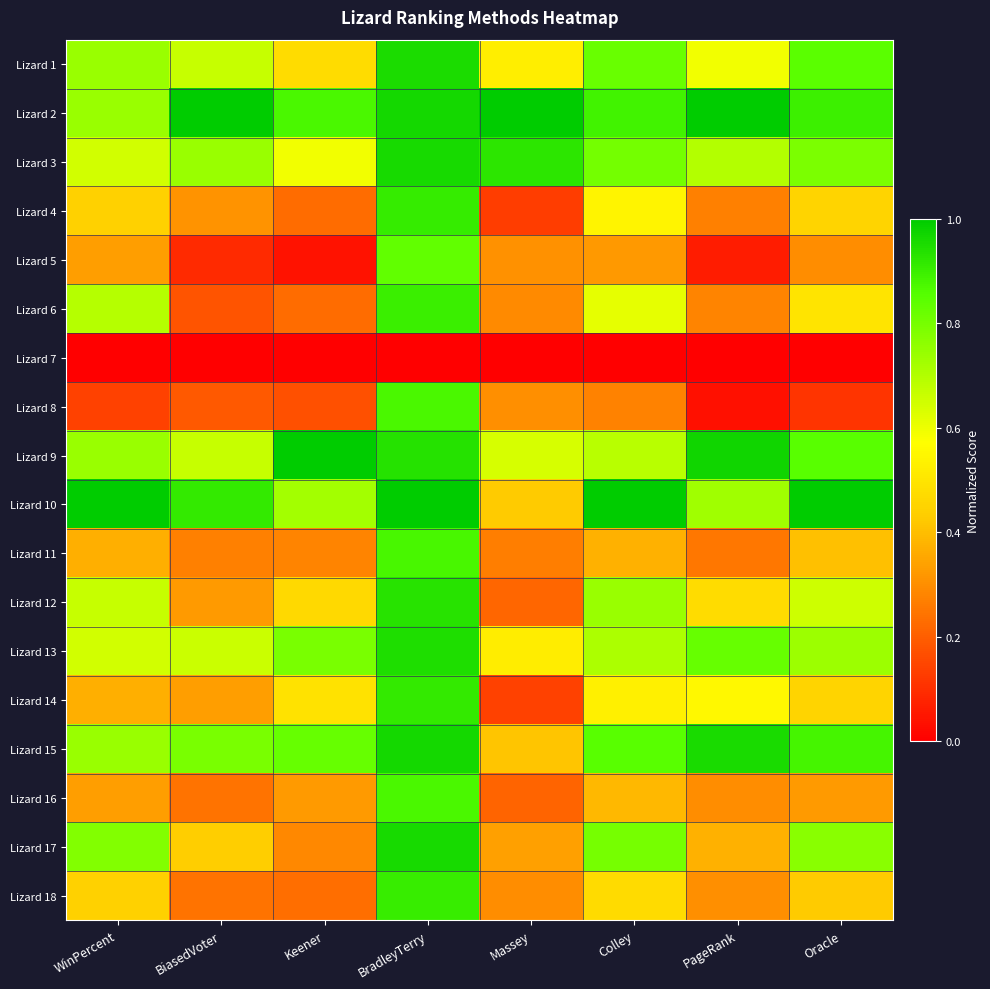

At how many categories does at least one series exceed 0?

8